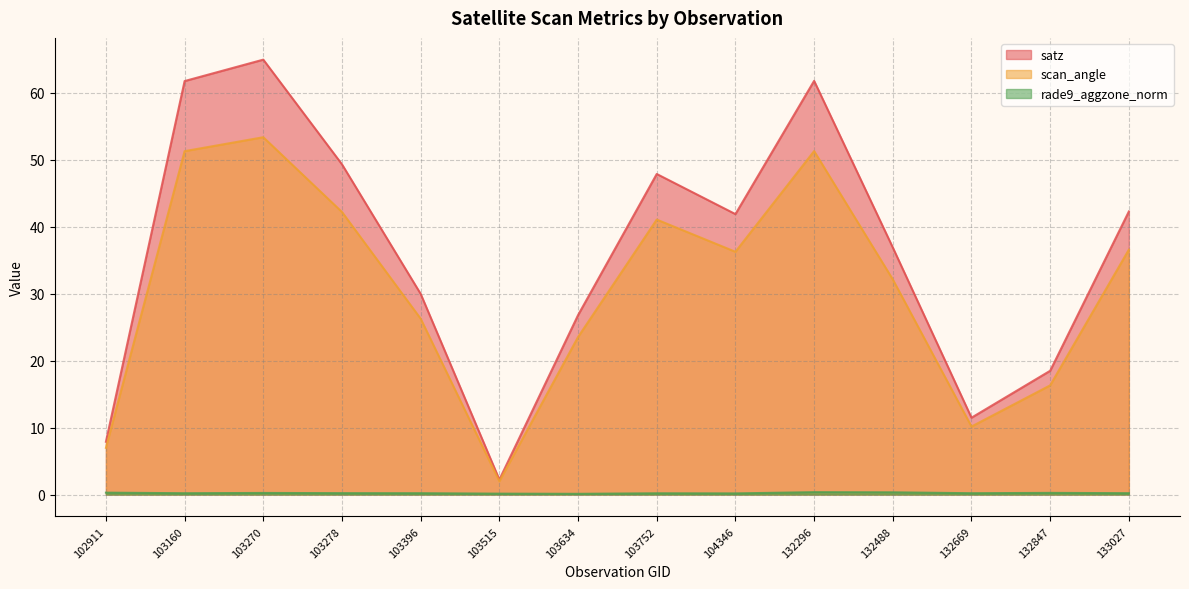

How many values in the satz series exceed 41?

7